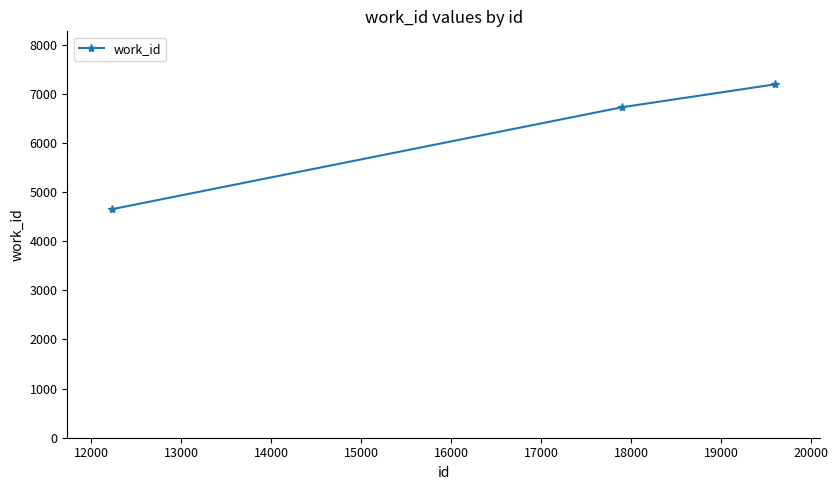

What is the difference between the second highest and minimum values?

2075